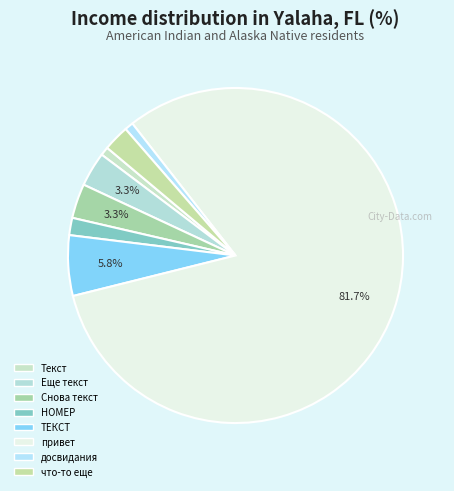

Does привет account for over 50% of the chart?

Yes